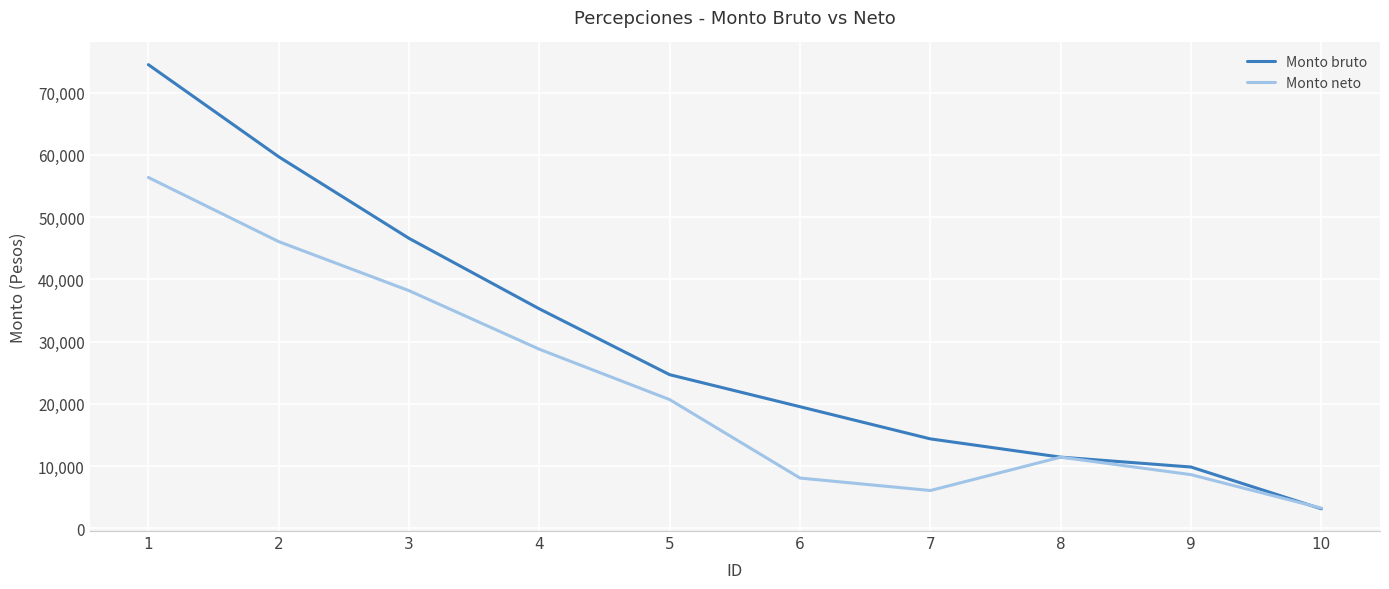

How many lines are shown in the chart?

2